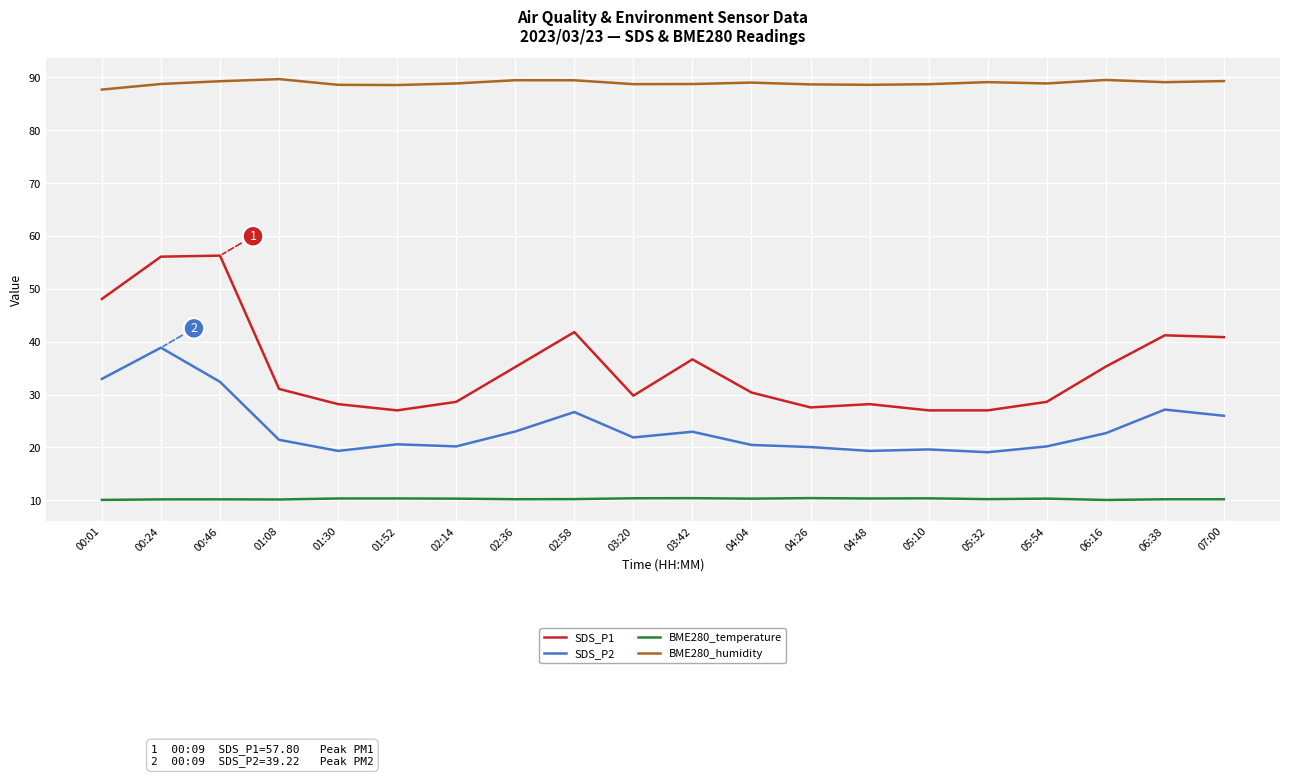

What is the total value across all series at 02:58?

168.2